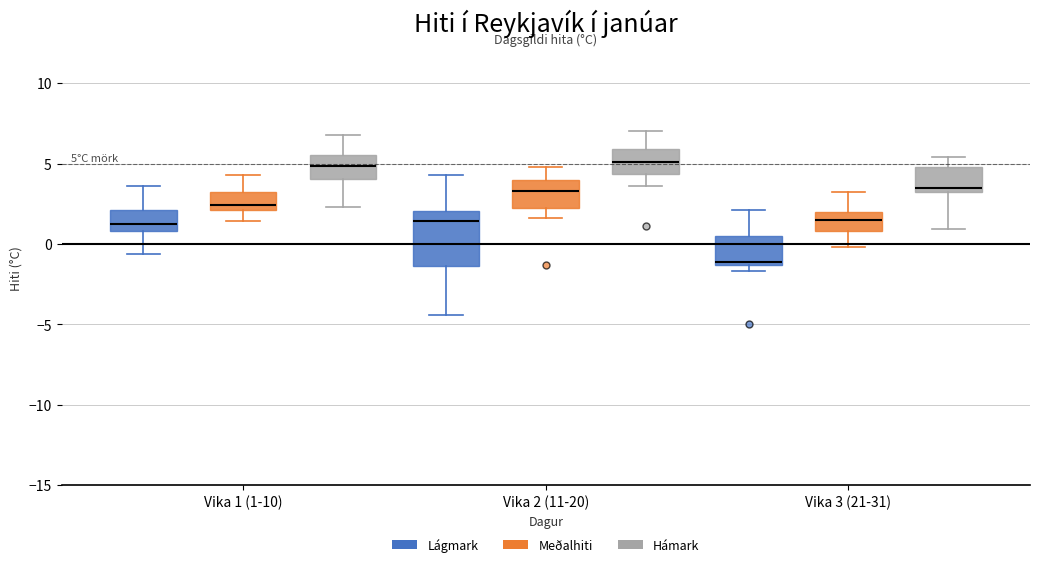

Which box is the tallest, from its lower edge to its upper edge?

Vika 2 (11-20) (Lágmark)